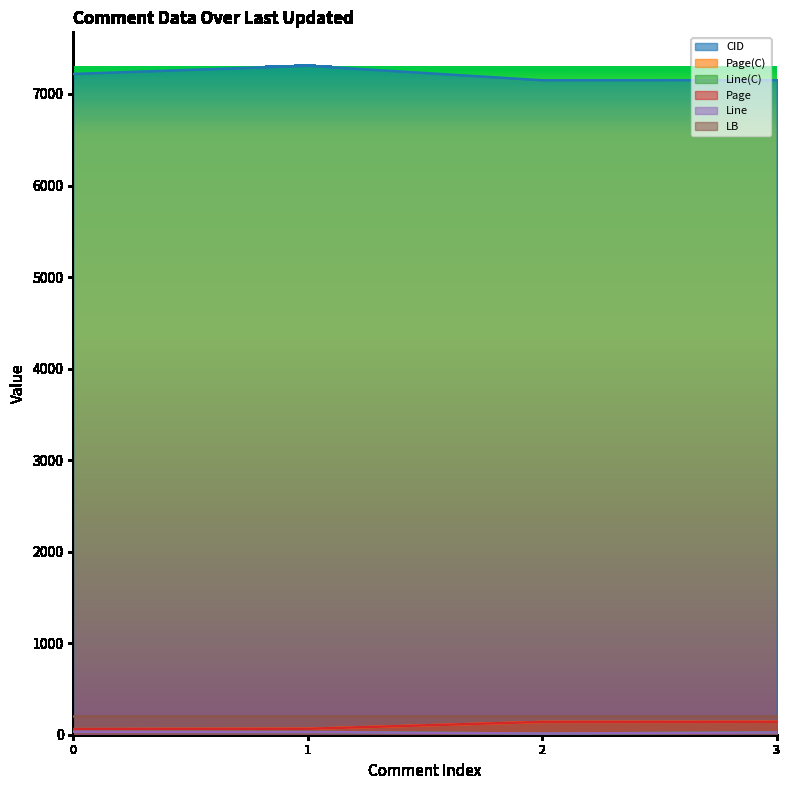

What is the greatest value displayed?

7308